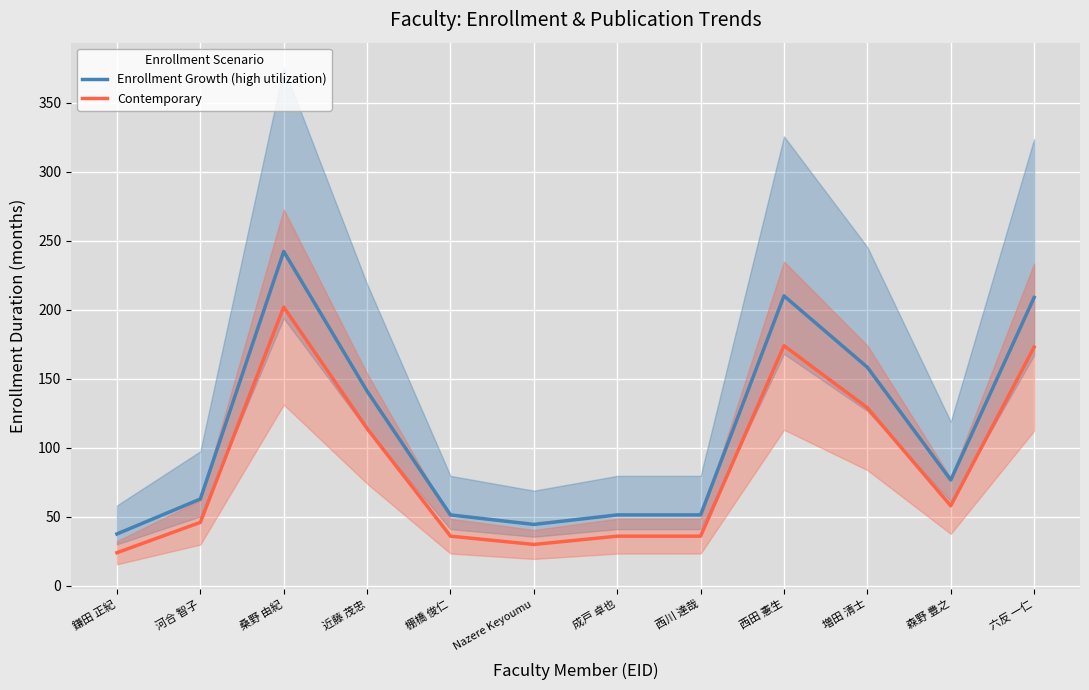

Read the Contemporary value at 西田 憲生.

174.0